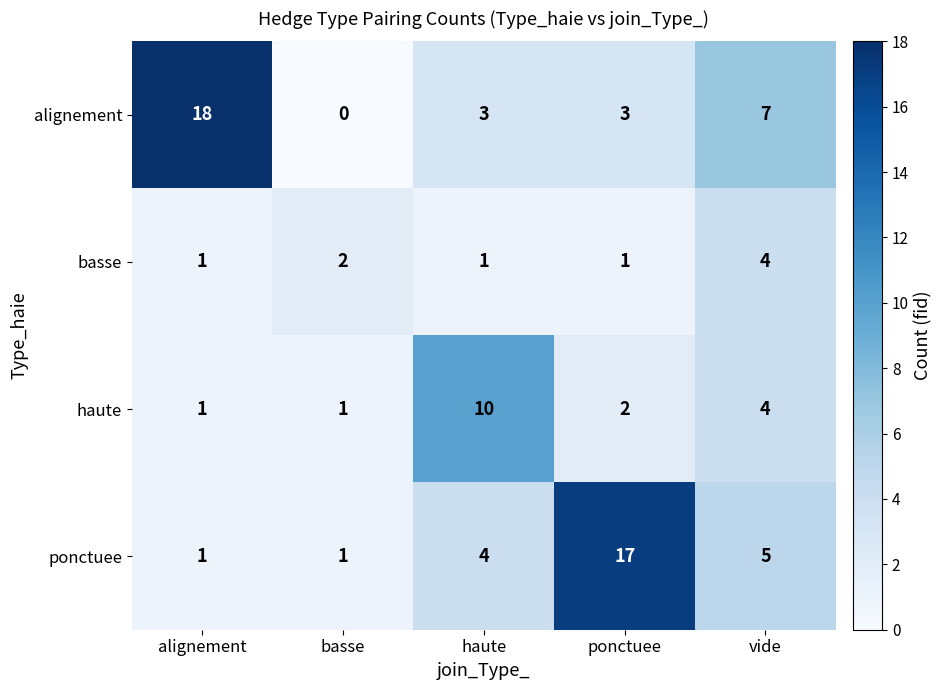

What is the sum of all haute values?

18